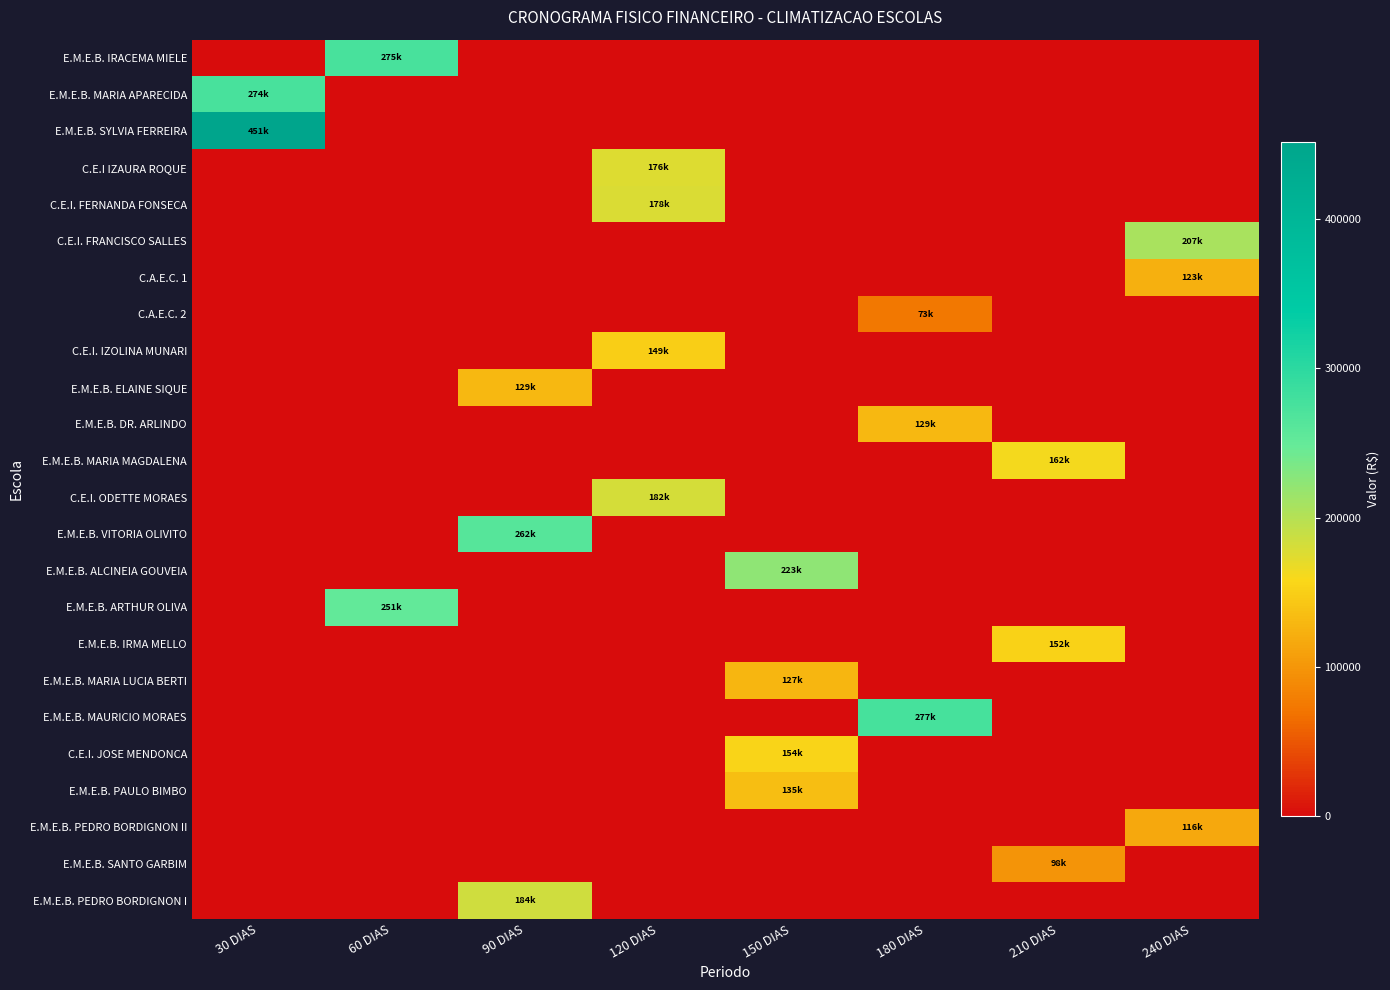

Which series has the widest spread of values?

E.M.E.B. SYLVIA FERREIRA